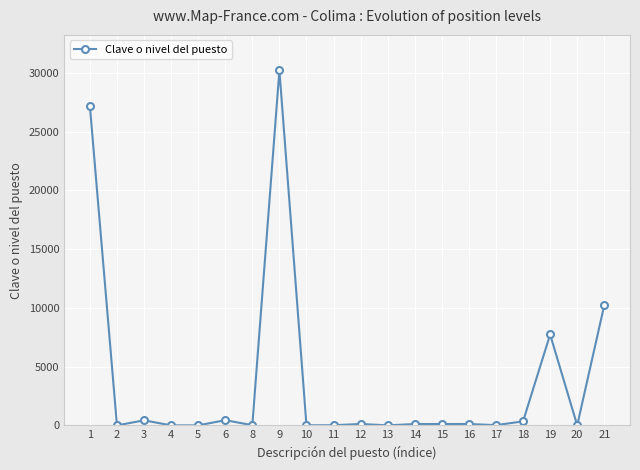

At which category does the data reach its first local valley?

2